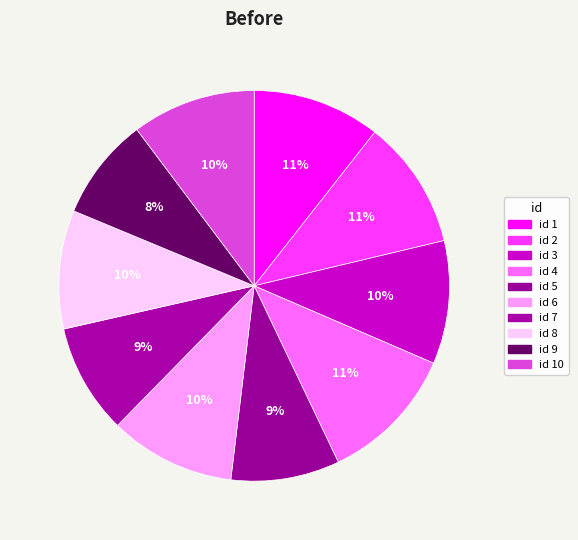

To the nearest percent, what is the difference between the largest and smallest slice percentages?

3%